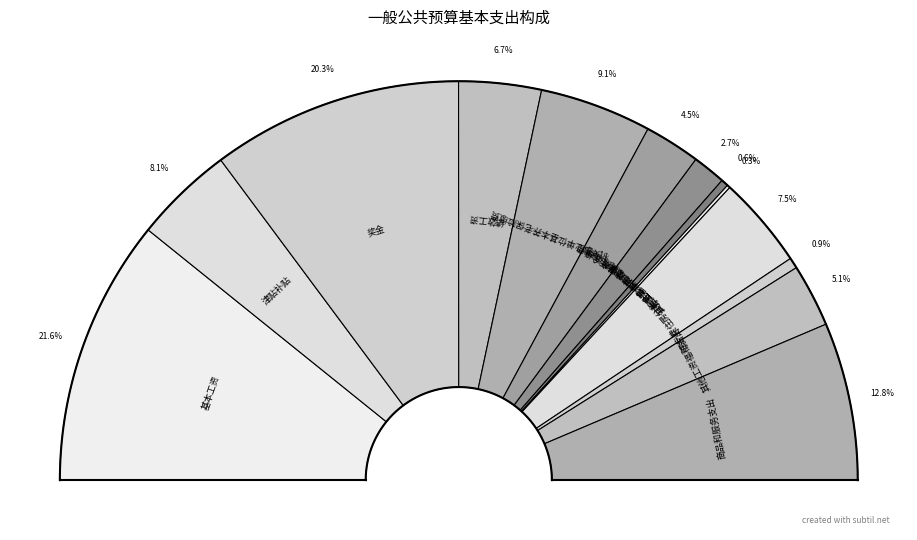

Which has a higher value, 机关事业单位基本养老保险缴费 or 职业年金缴费?

机关事业单位基本养老保险缴费